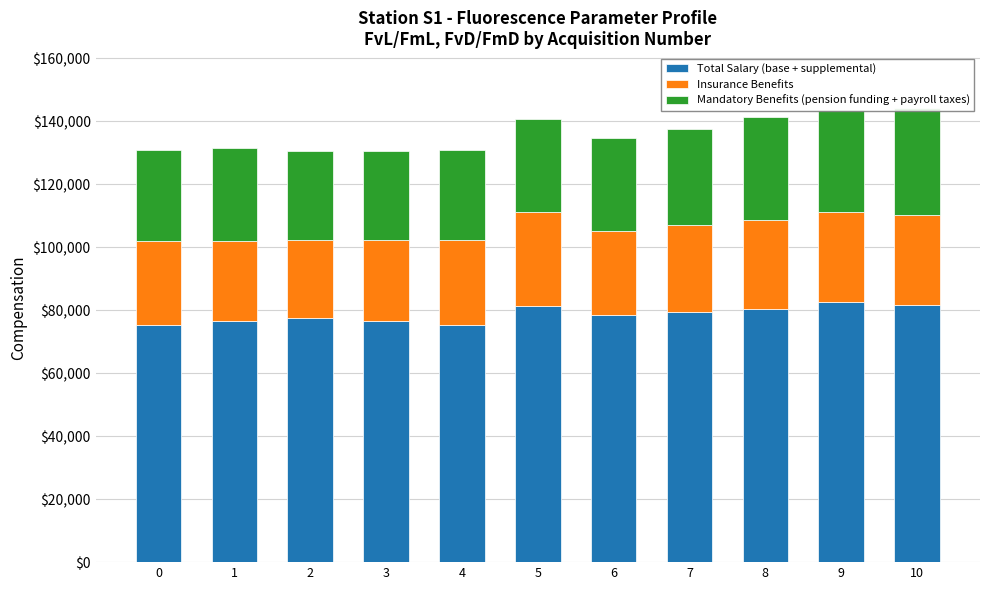

What is the approximate value of Insurance Benefits at 6?

26586.8